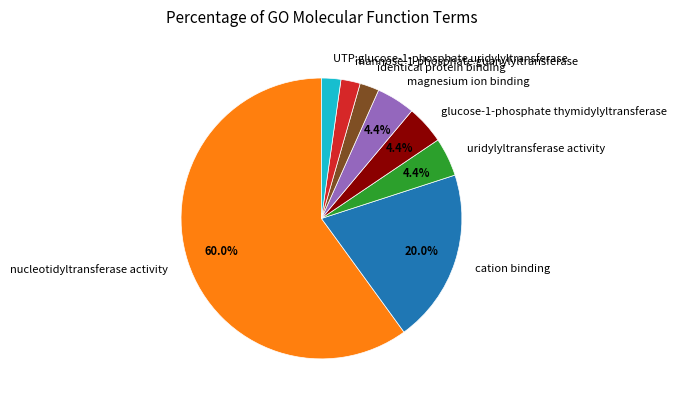

True or false: uridylyltransferase activity accounts for 4% of the total.

True